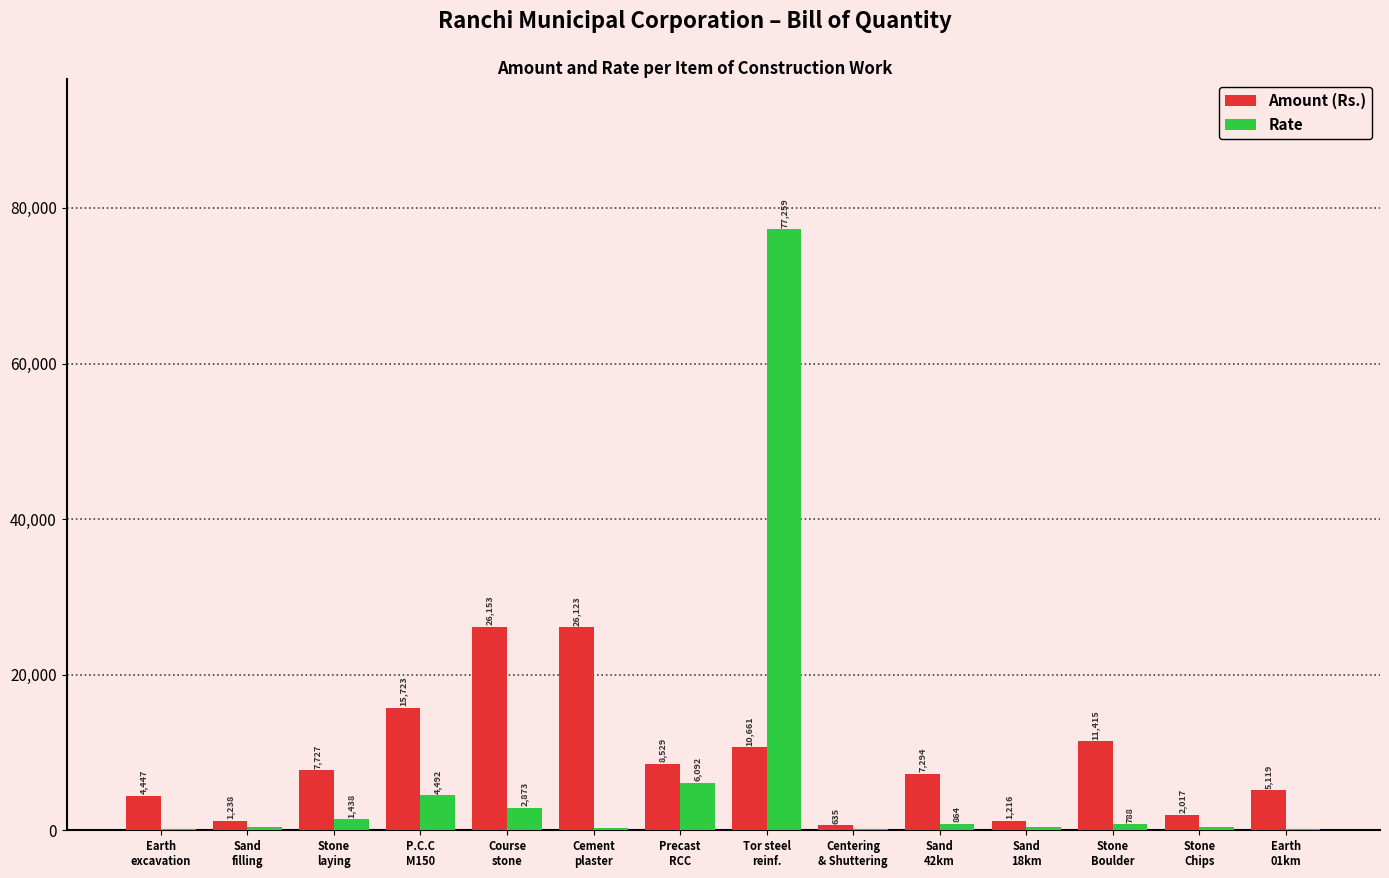

Are the bars horizontal?

No